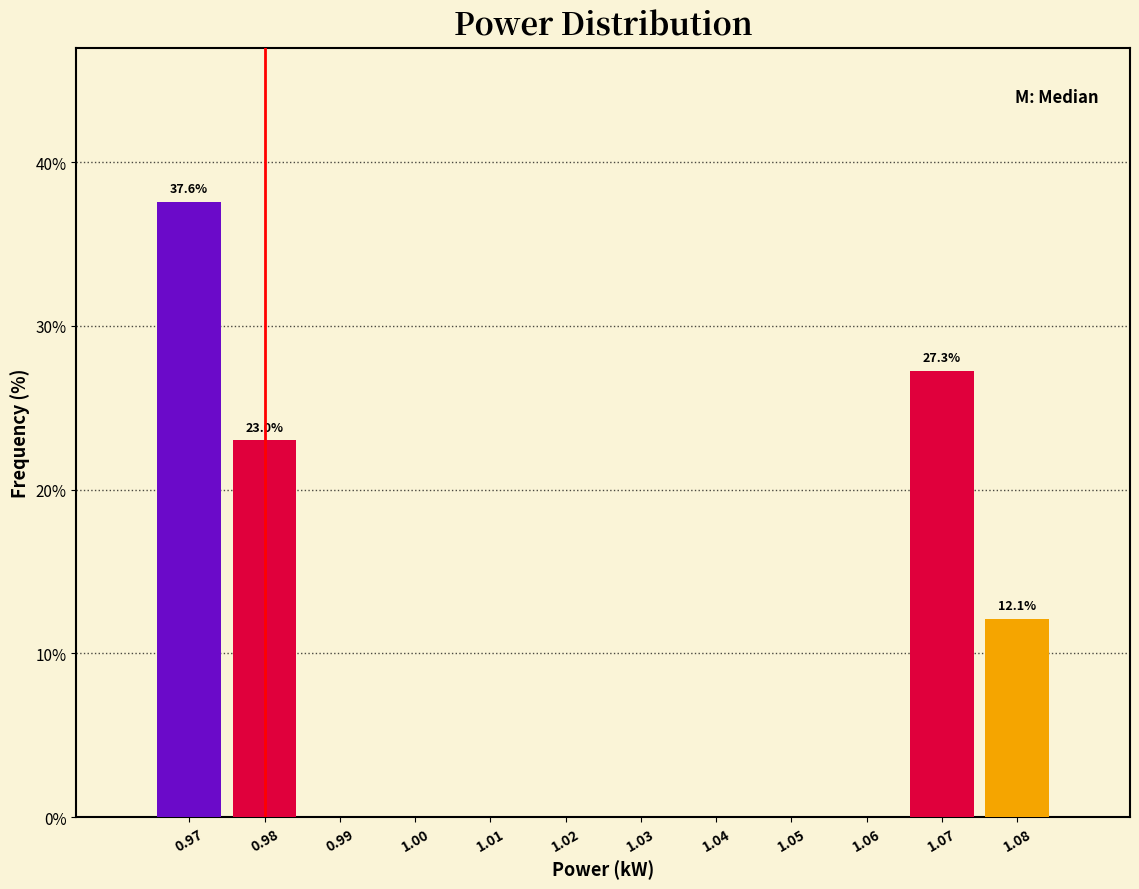

At which category is the sum across all series the highest?

0.98